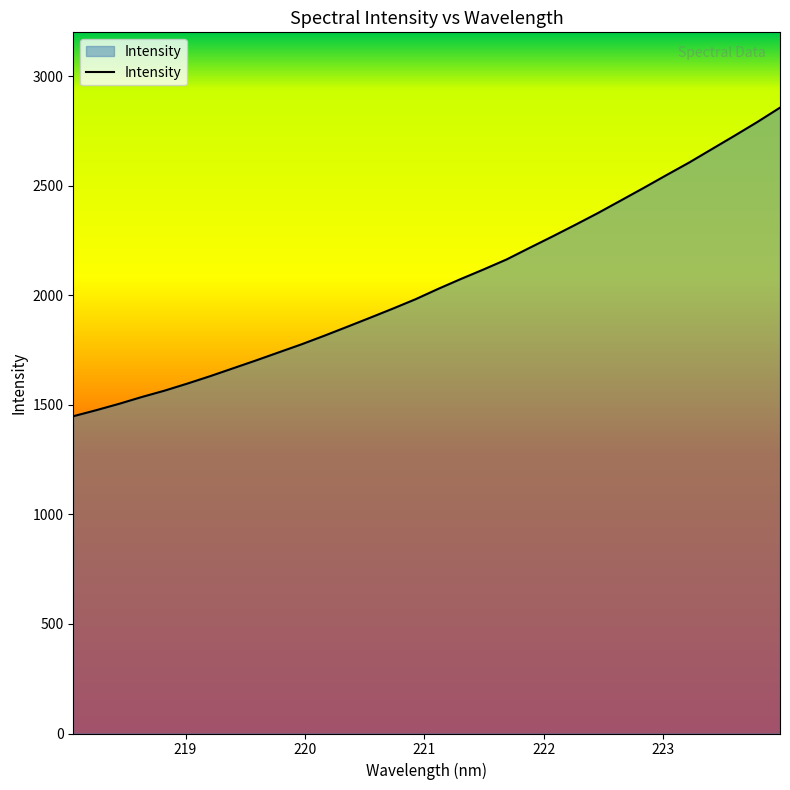

What is the maximum value shown in the chart?

2856.3